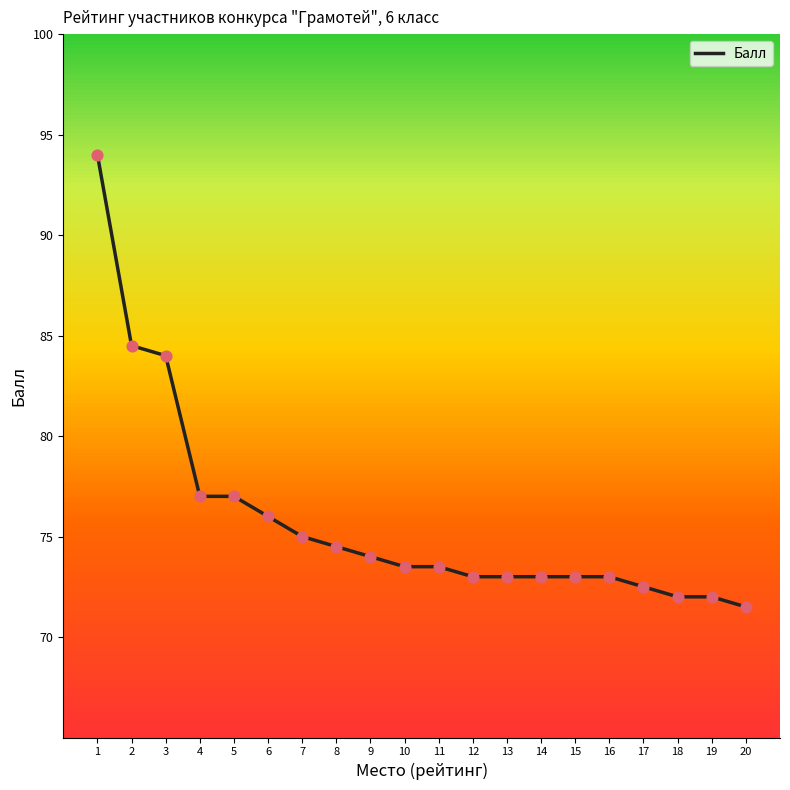

What is the ratio of the value at 1 to the value at 6?

1.2